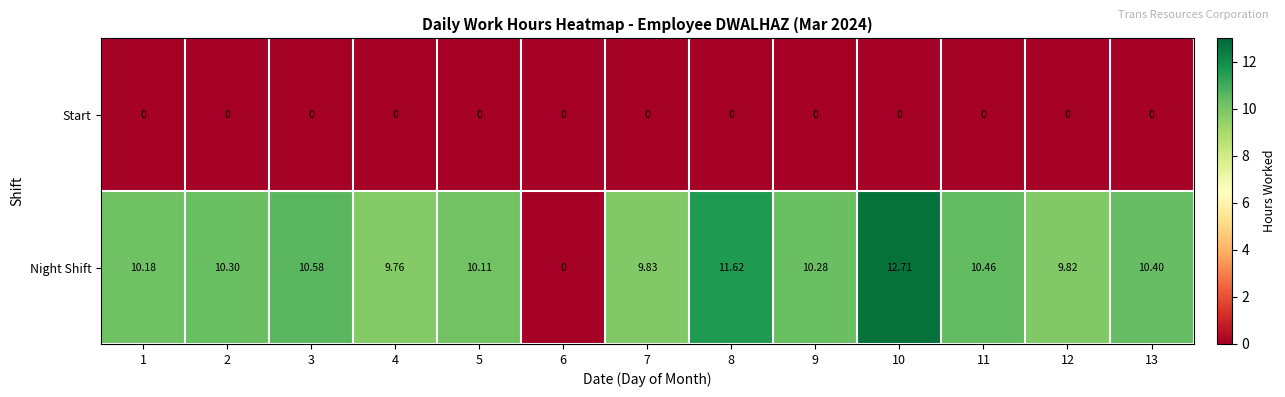

What is the total value across all series at 3?

10.6